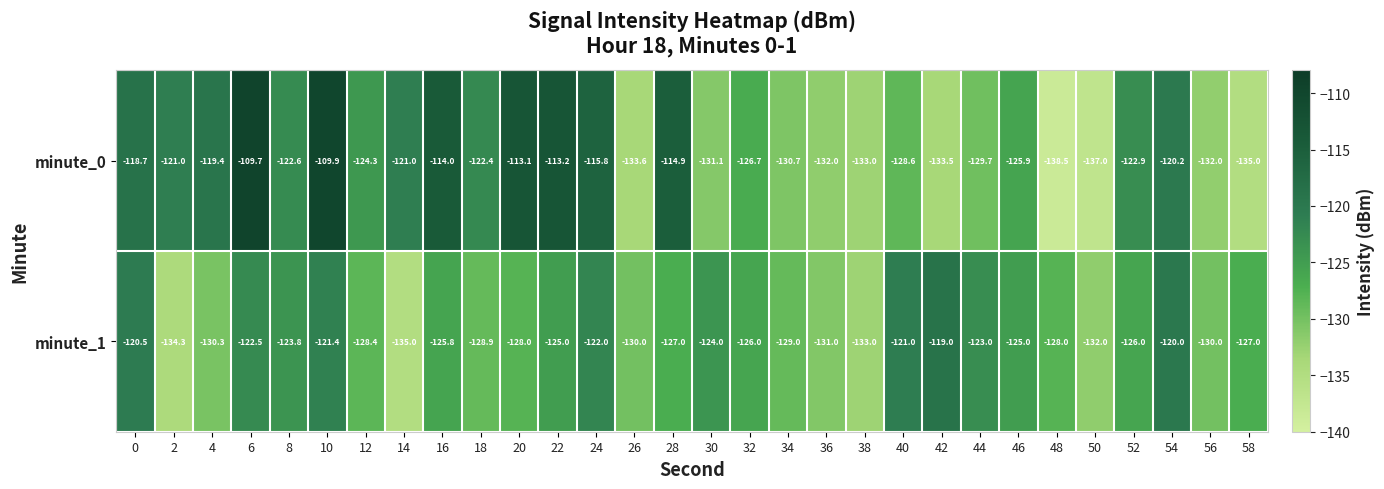

The minute_0 series shows -122.9 at 52. True or false?

True